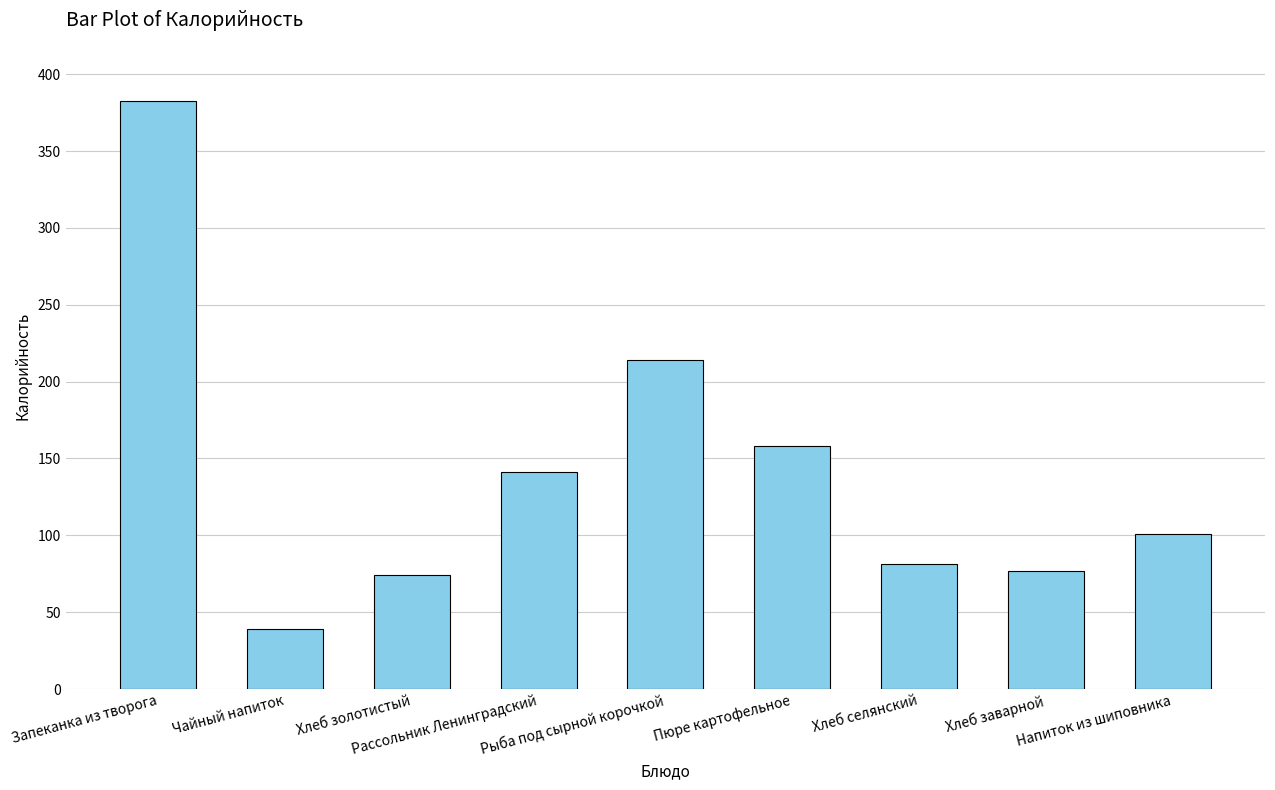

Is it true that the value at Напиток из шиповника is 142.5?

False